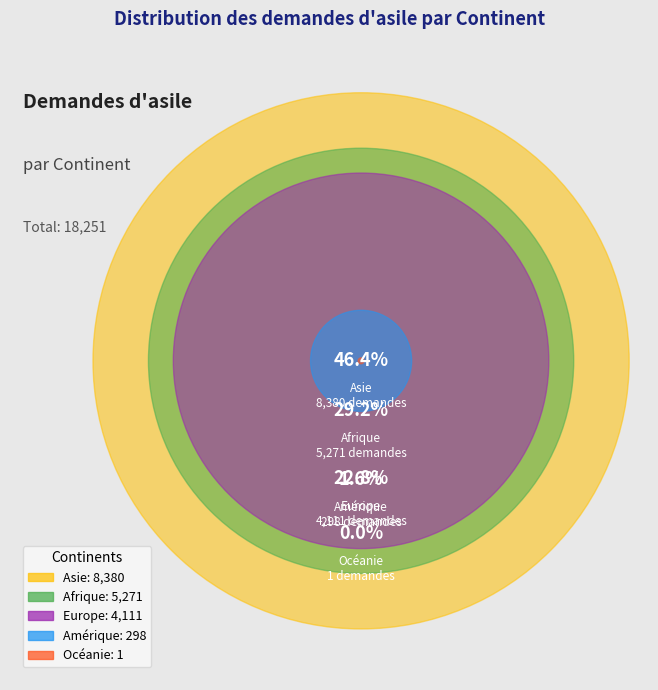

Count the number of slices in the pie.

5